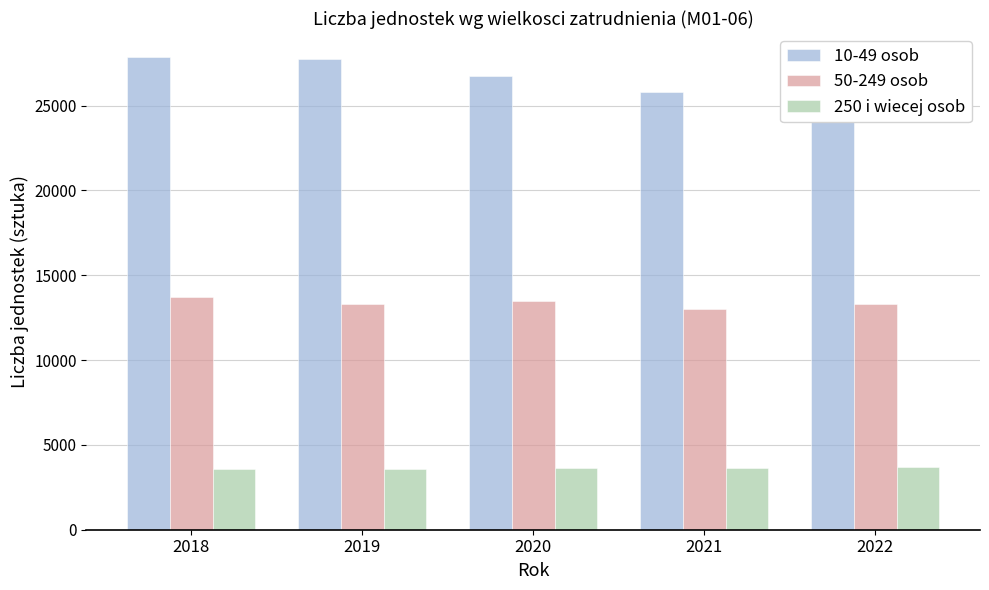

What is the spread (max minus min) of values at 2018?

24325